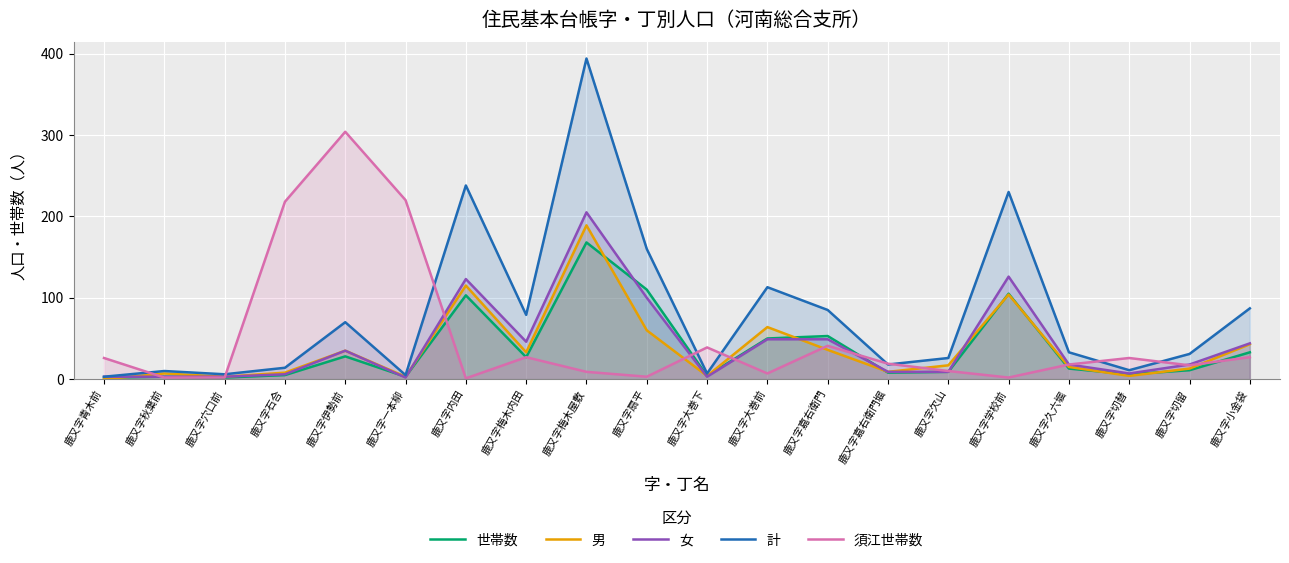

At which label does 計 first exceed 33?

鹿又字伊勢前